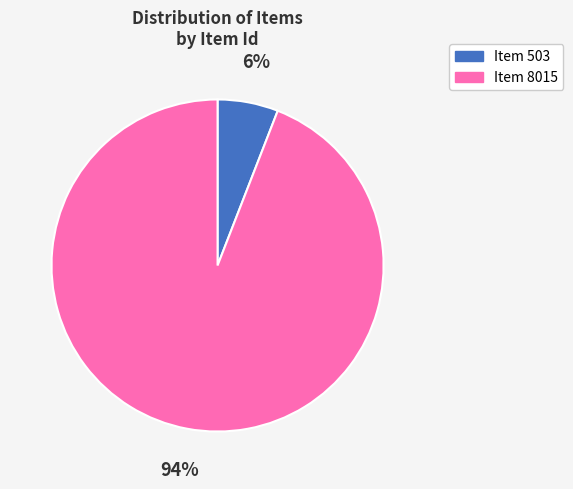

Which category has the smallest portion of the pie?

Item 503